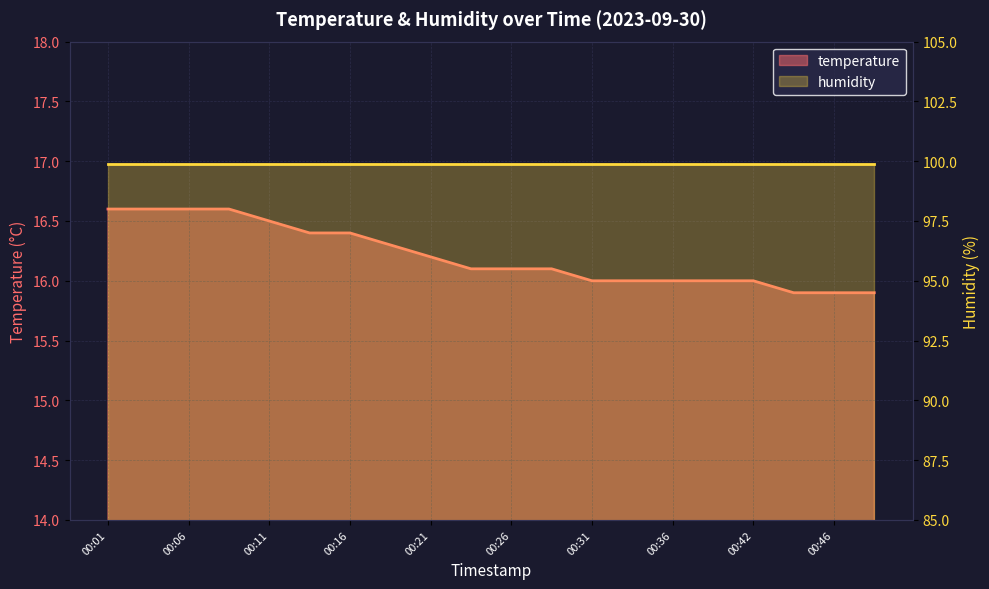

What is the ratio of the value at 00:44 to the value at 00:09?

1.0